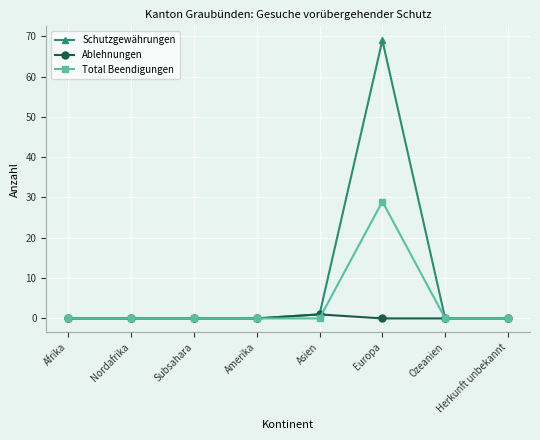

How many lines are shown in the chart?

3